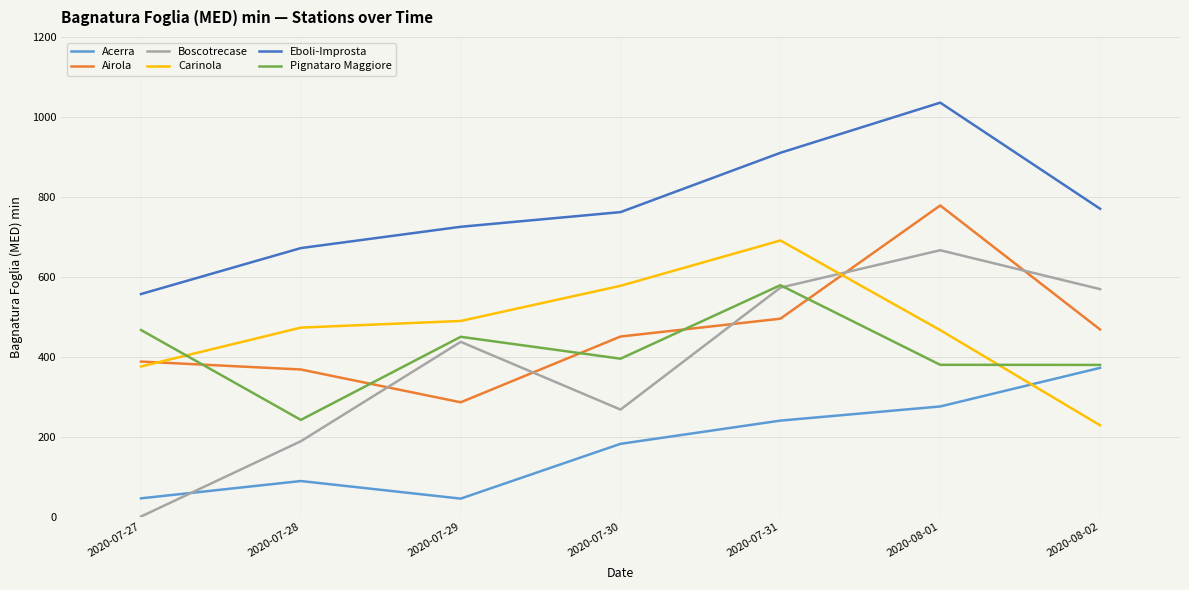

Where is Airola nearest to the value 532?

2020-07-31